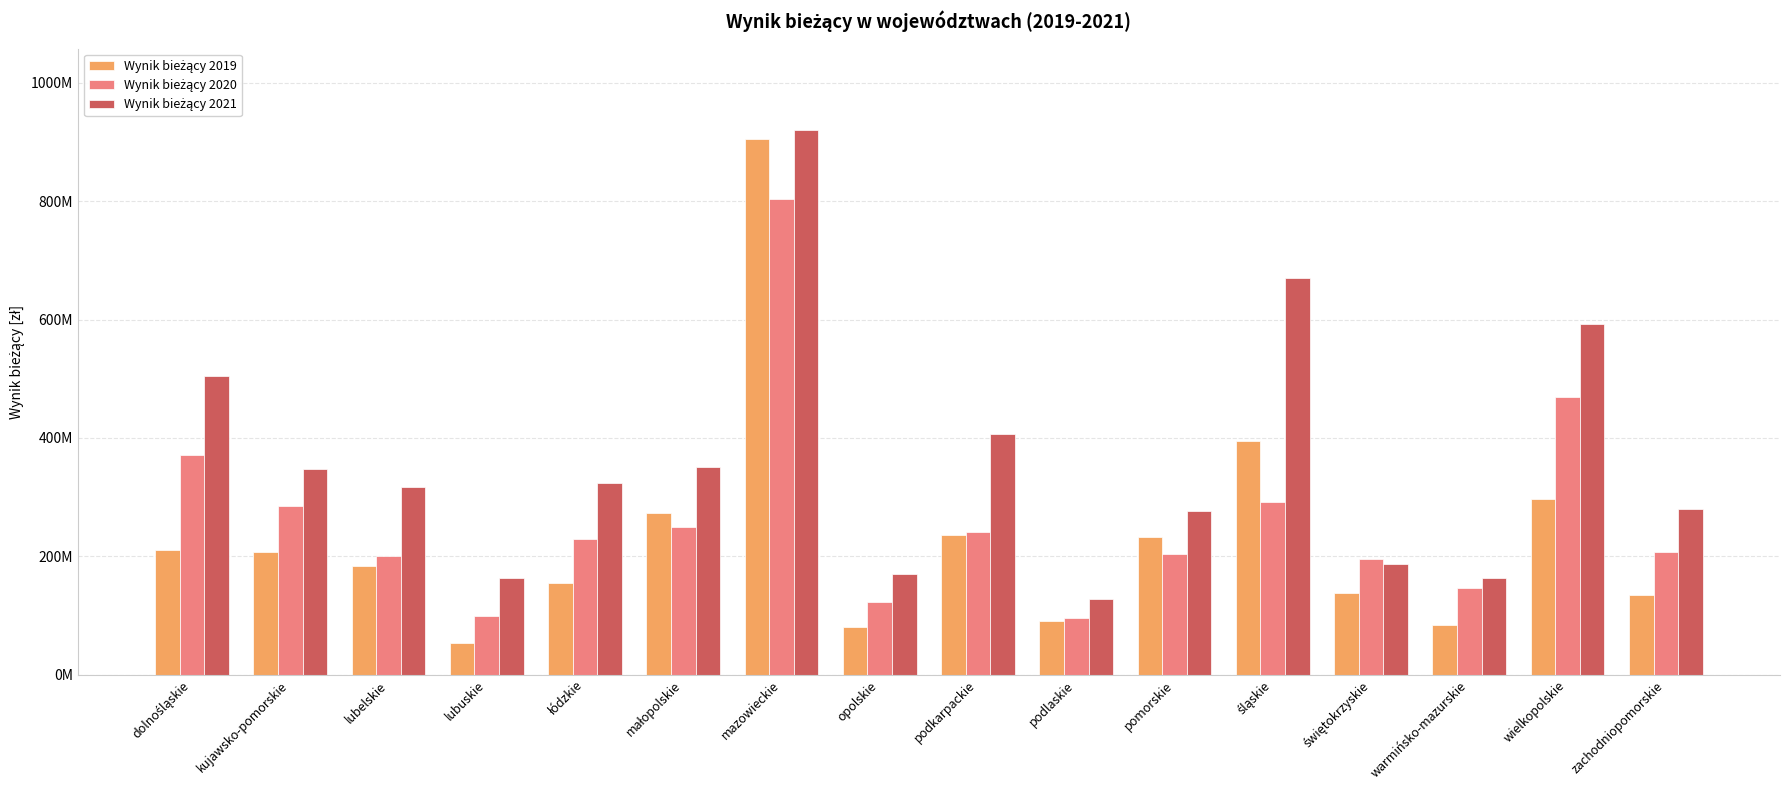

Does the chart contain stacked bars?

No